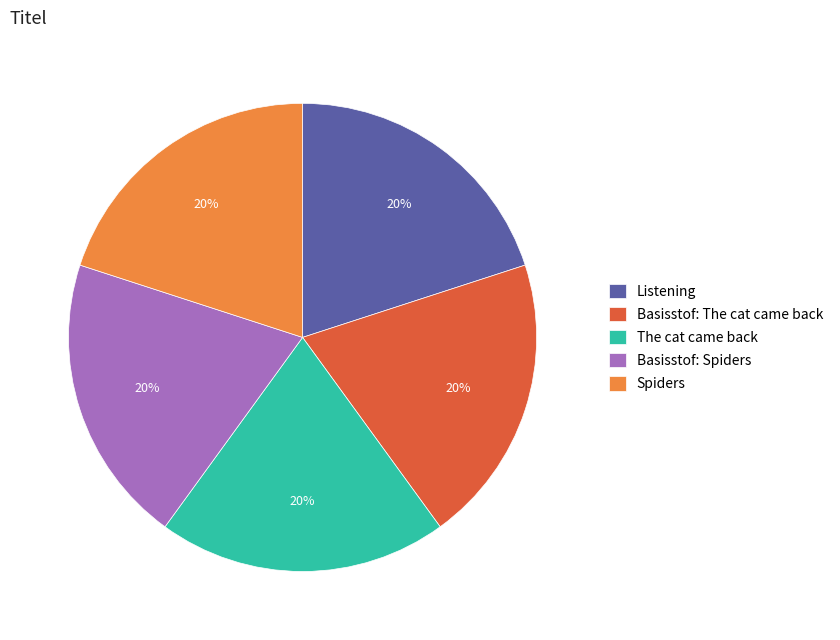

Is there a majority slice in this chart?

No